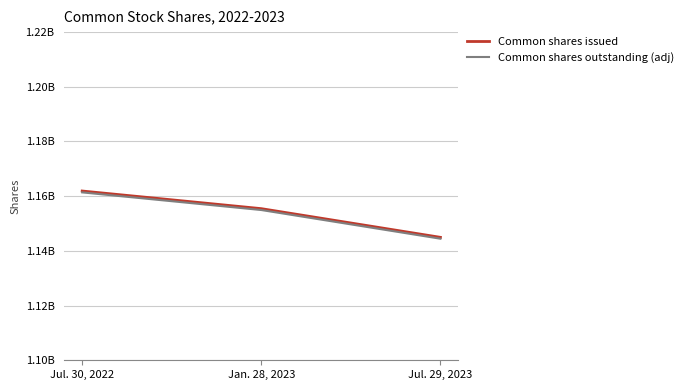

What is the lowest value of the Common shares outstanding (adj) series?

1144448031